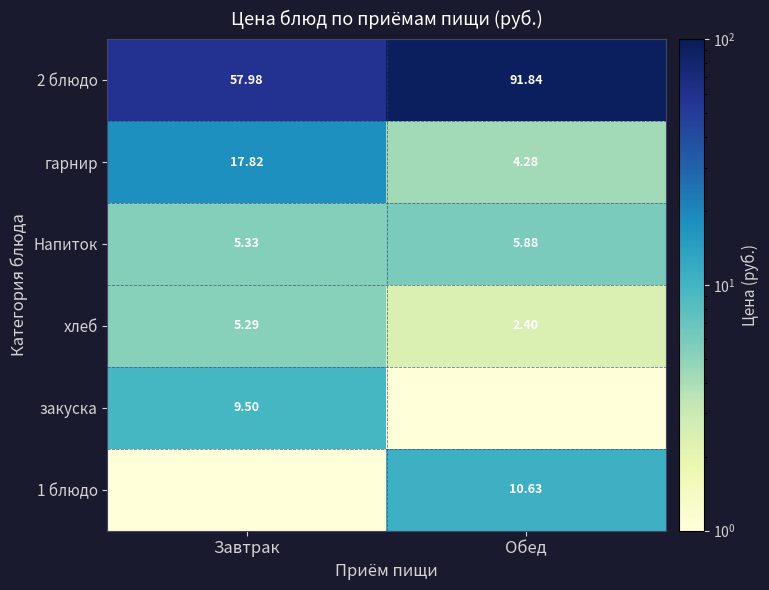

What is the minimum value for хлеб?

2.4